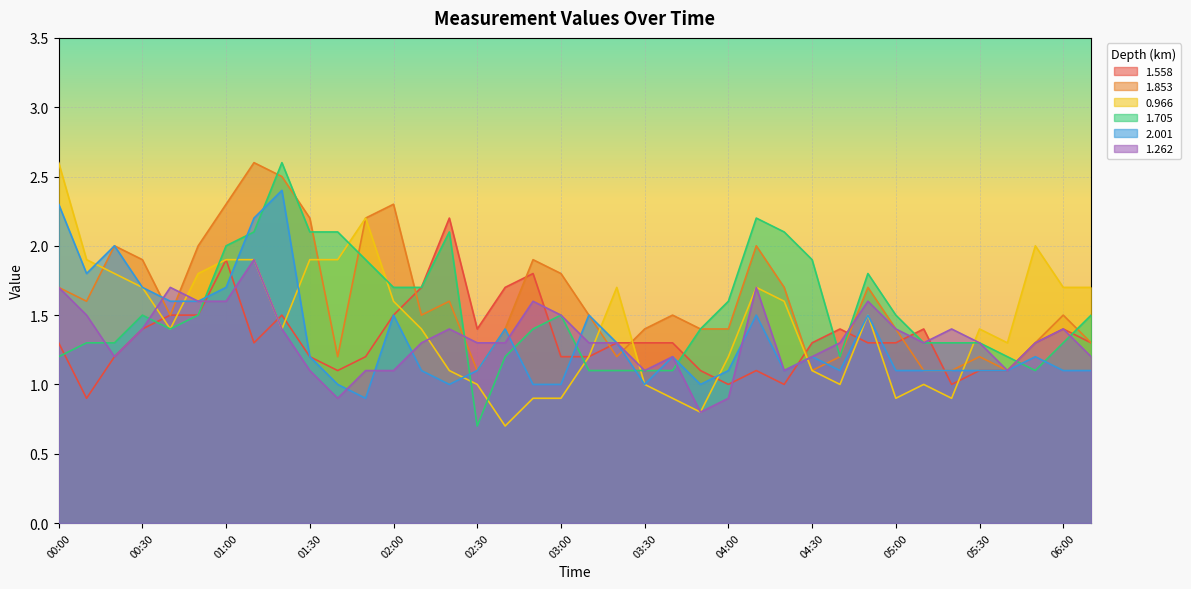

True or false: 2.001 and 1.558 cross at least once.

True